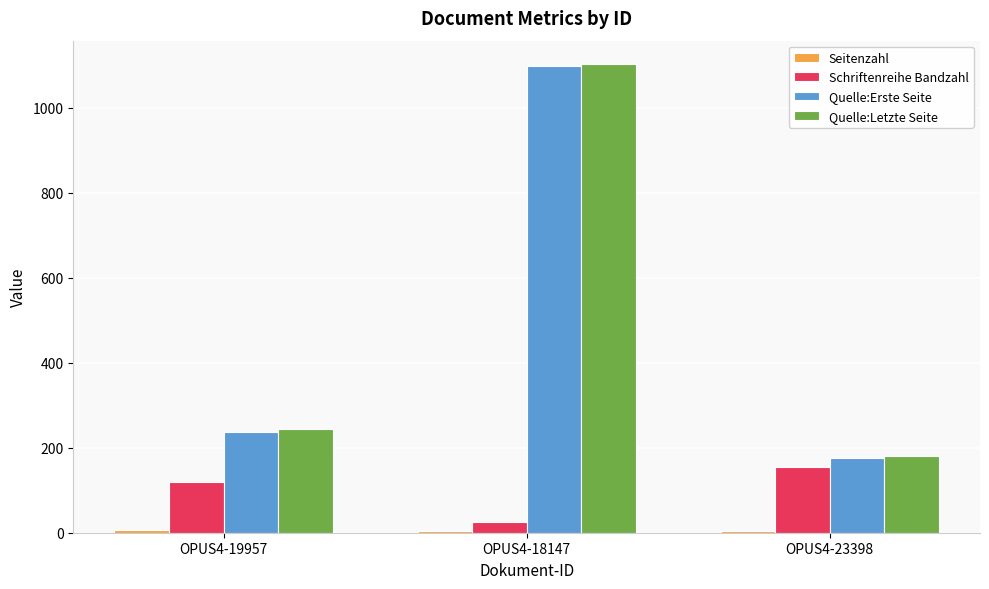

Which category has the highest value in the Schriftenreihe Bandzahl series?

OPUS4-23398